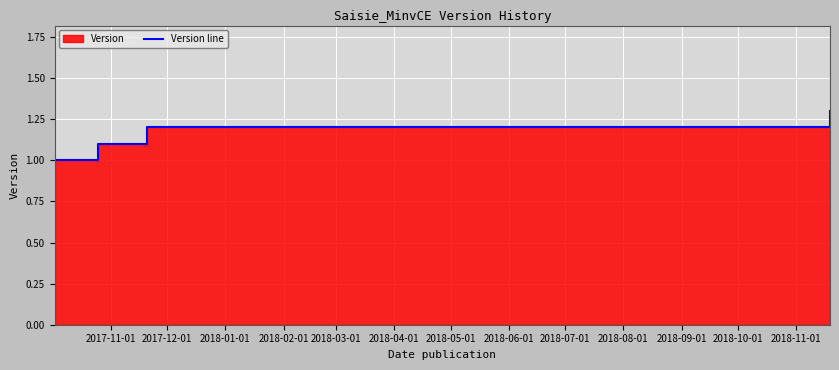

What is the value of the 1st point from the left?

1.0